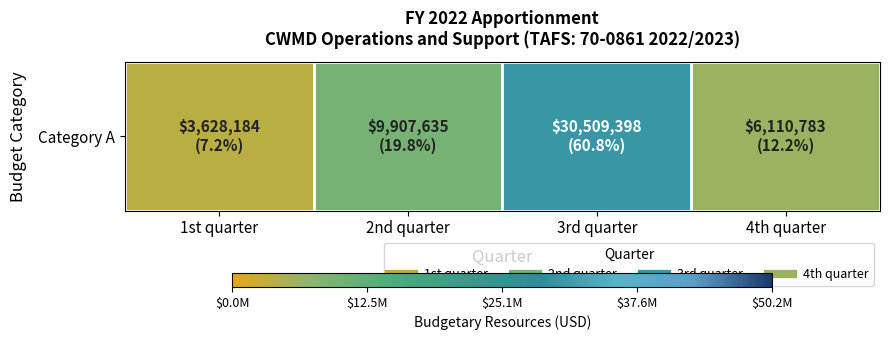

What is the sum of all values?

50156000